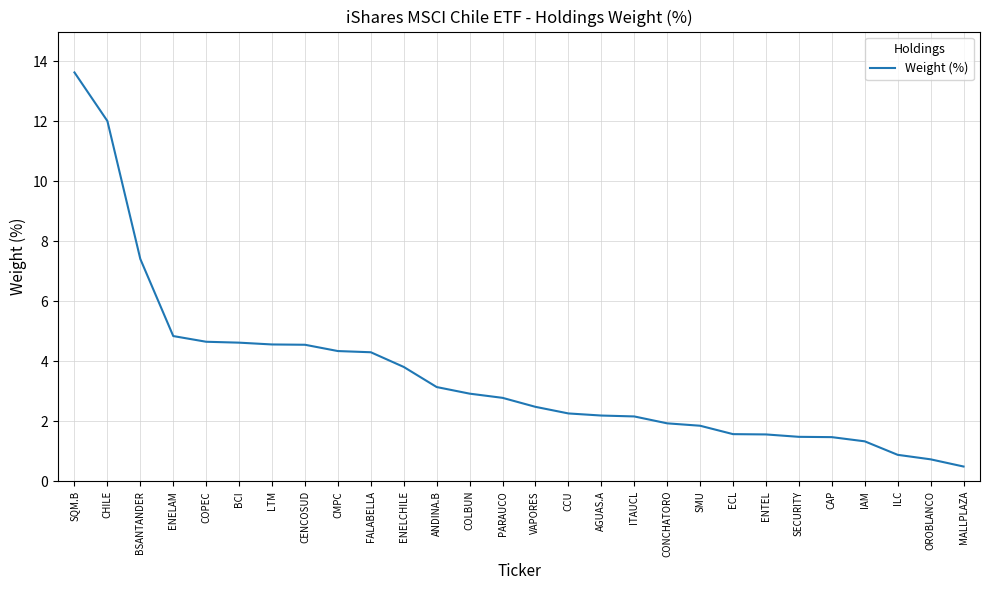

The chart shows a value of 0.8 at ITAUCL. True or false?

False